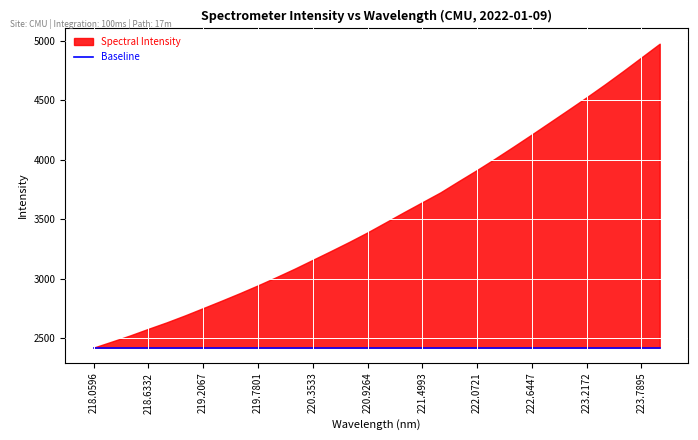

Rank the categories by value from lowest to highest.

218.0596, 218.2508, 218.442, 218.6332, 218.8244, 219.0156, 219.2067, 219.3979, 219.589, 219.7801, 219.9712, 220.1623, 220.3533, 220.5444, 220.7354, 220.9264, 221.1174, 221.3083, 221.4993, 221.6902, 221.8812, 222.0721, 222.263, 222.4538, 222.6447, 222.8355, 223.0264, 223.2172, 223.408, 223.5987, 223.7895, 223.9802